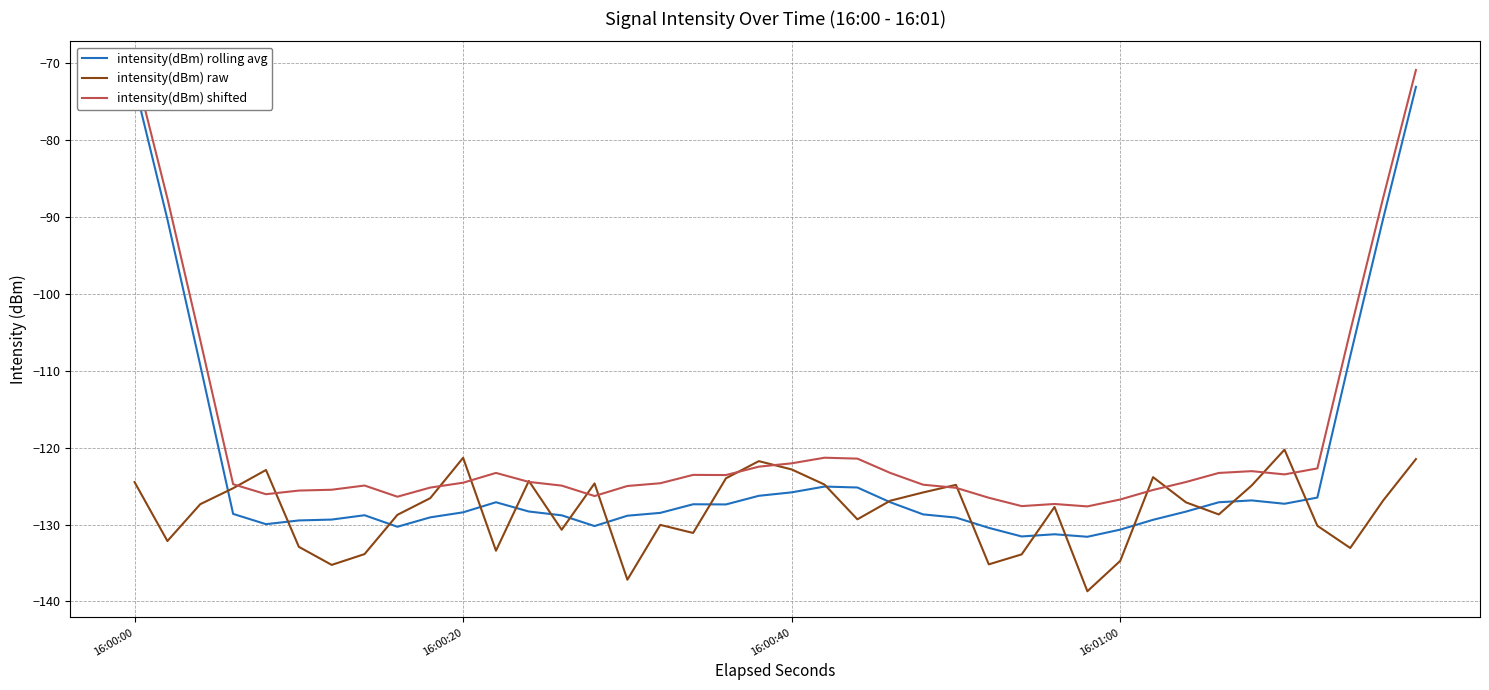

The value of intensity(dBm) raw at 16:00:40 is -122.8. True or false?

True